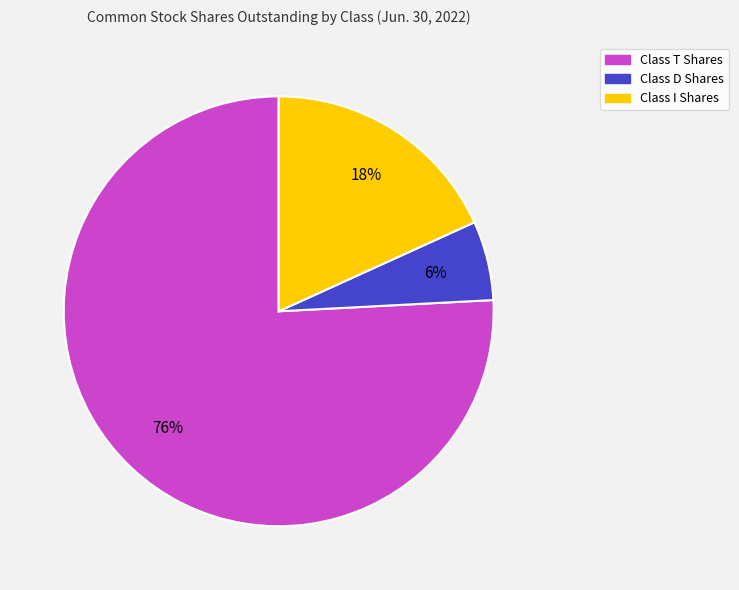

Approximately how many times larger is the value at Class T Shares compared to Class I Shares?

4.2